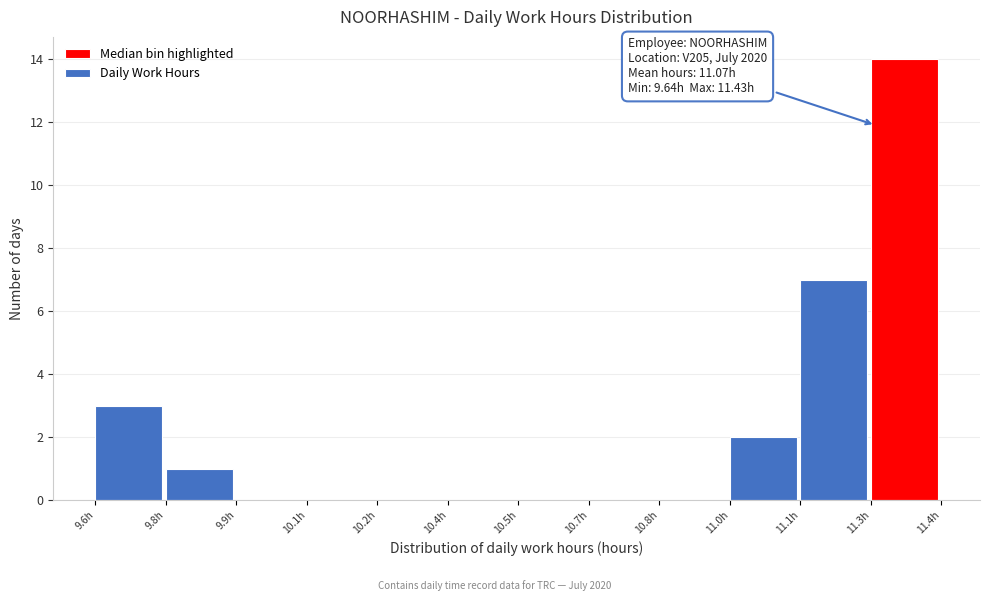

Reading right to left, transcribe all the data shown in this chart.

11.3h=14	11.1h=7	11.0h=2	10.8h=0	10.7h=0	10.5h=0	10.4h=0	10.2h=0	10.1h=0	9.9h=0	9.8h=1	9.6h=3